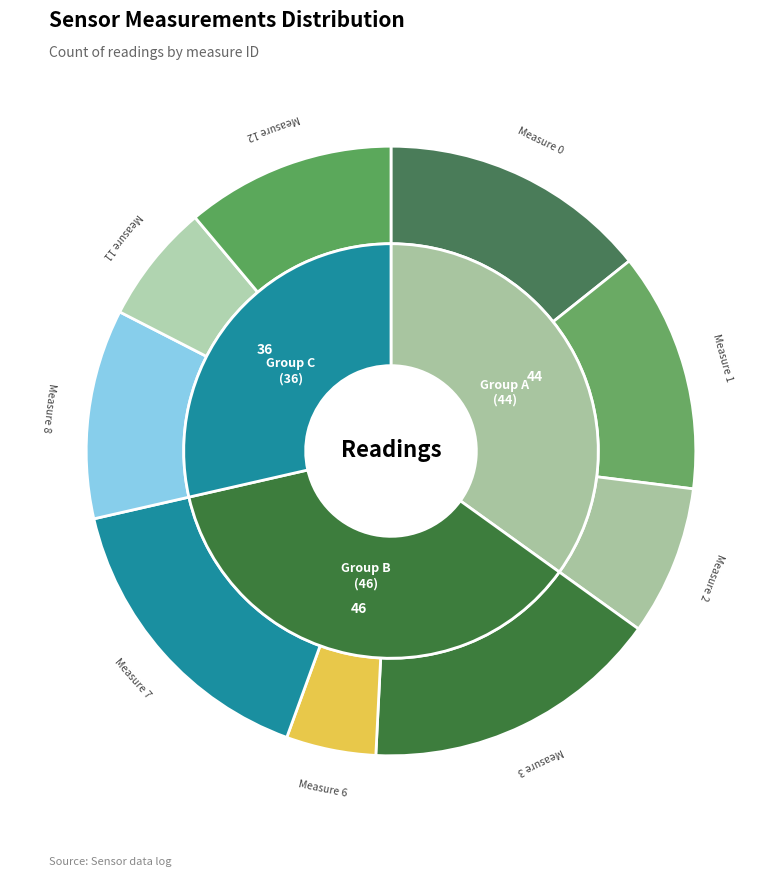

What is the change in value from 6 to 8?

+8